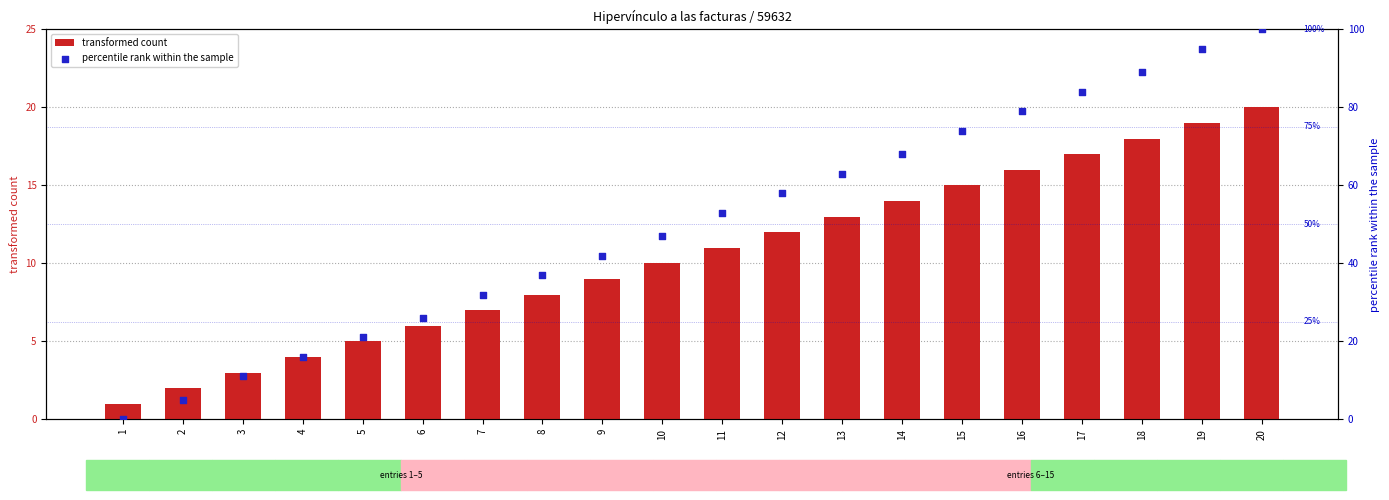

At how many categories does at least one series exceed 73?

6